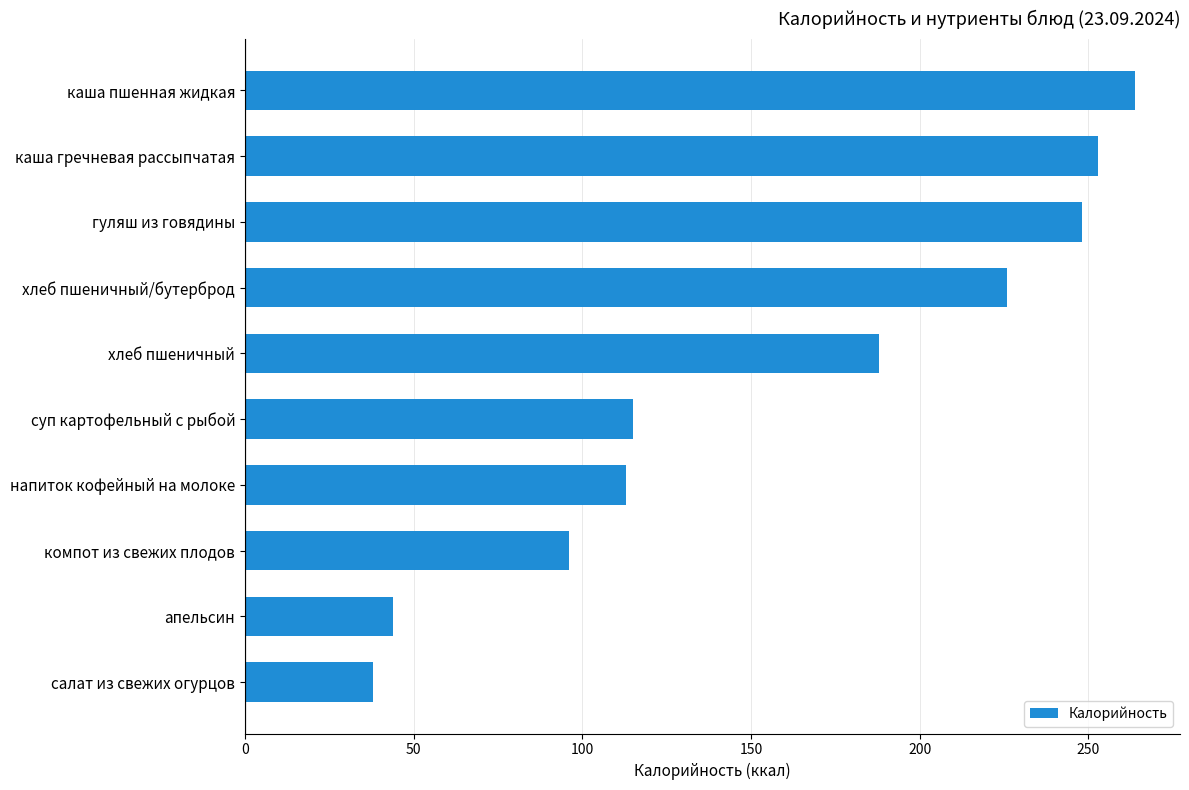

What is the sum of all values?

1585